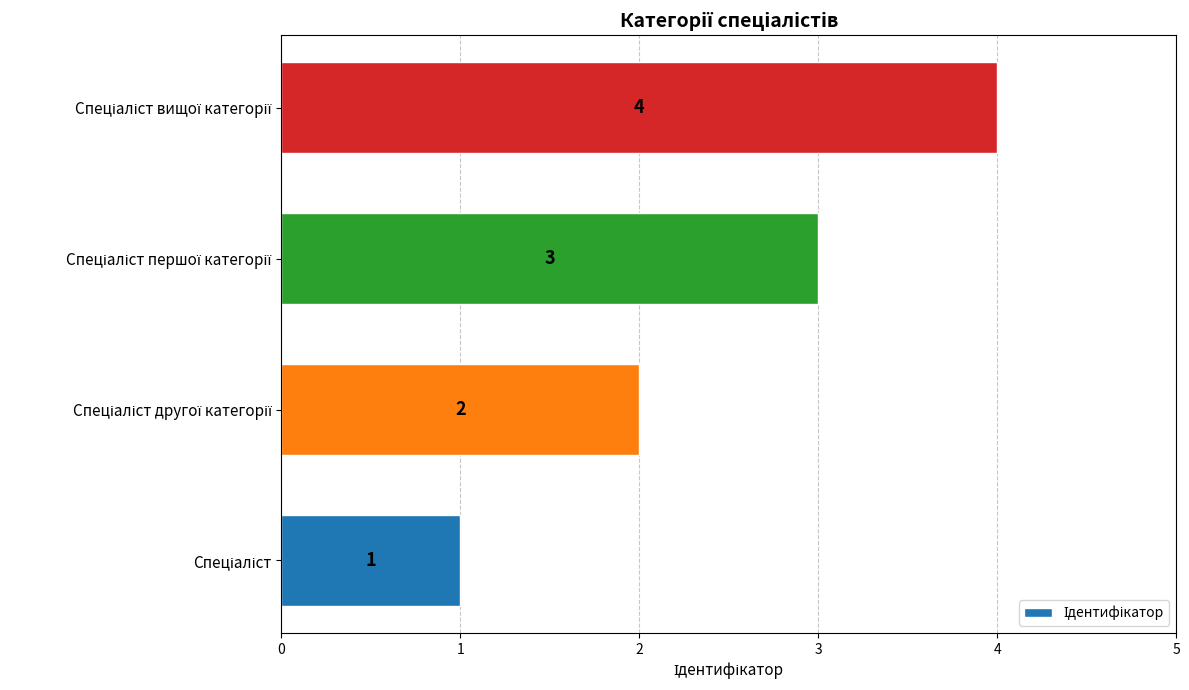

What is the maximum value shown in the chart?

4